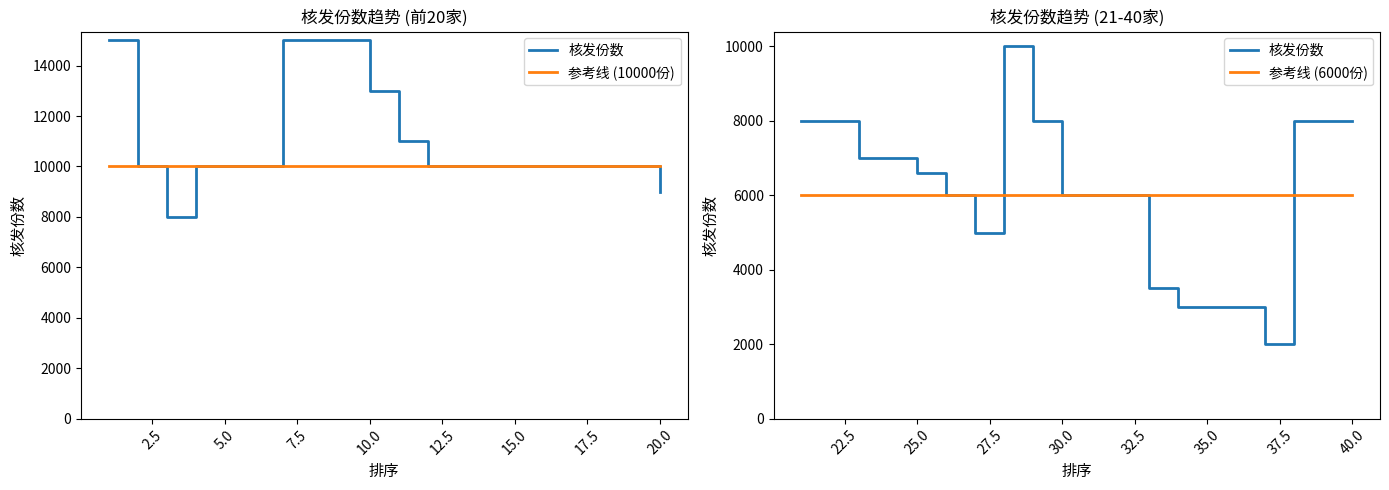

Rank the series by their maximum value, from lowest to highest.

参考线 (6000份), 核发份数, 参考线 (10000份)